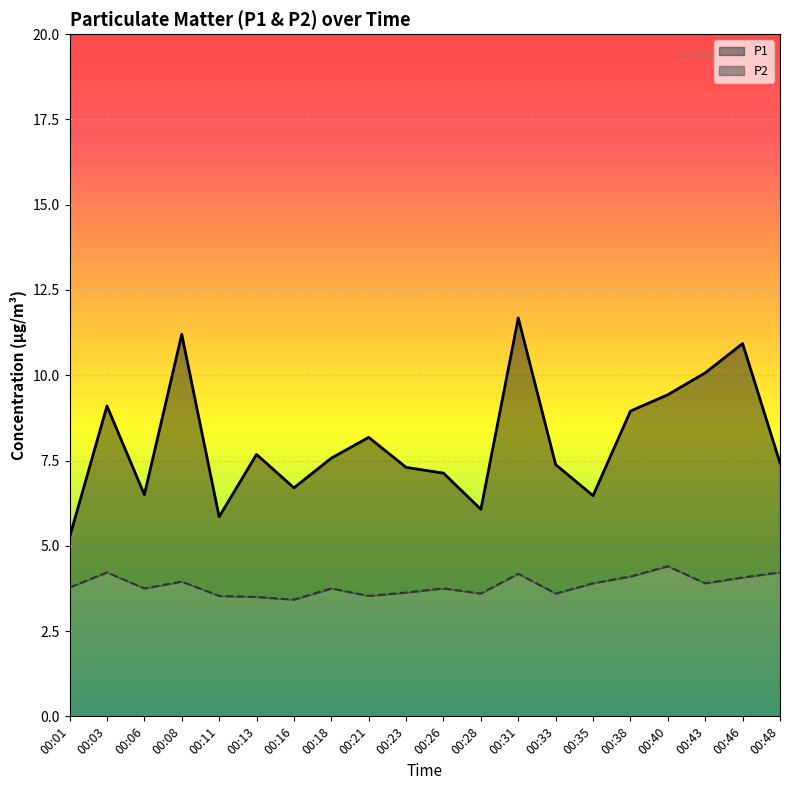

The P2 series shows 3.8 at 00:26. True or false?

True